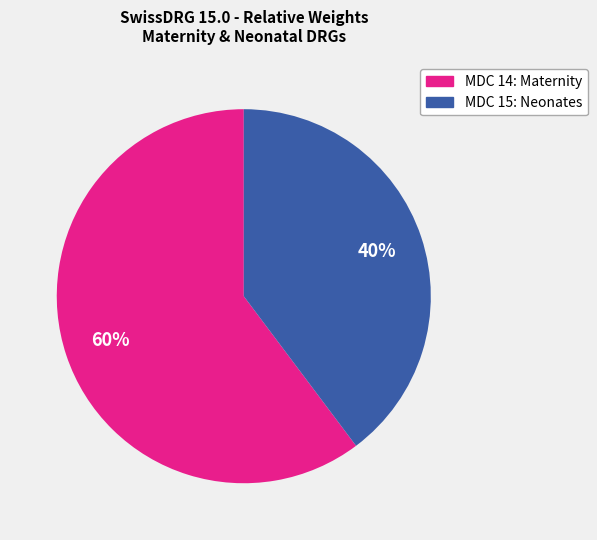

To the nearest percent, what is the difference between the largest and smallest slice percentages?

20%